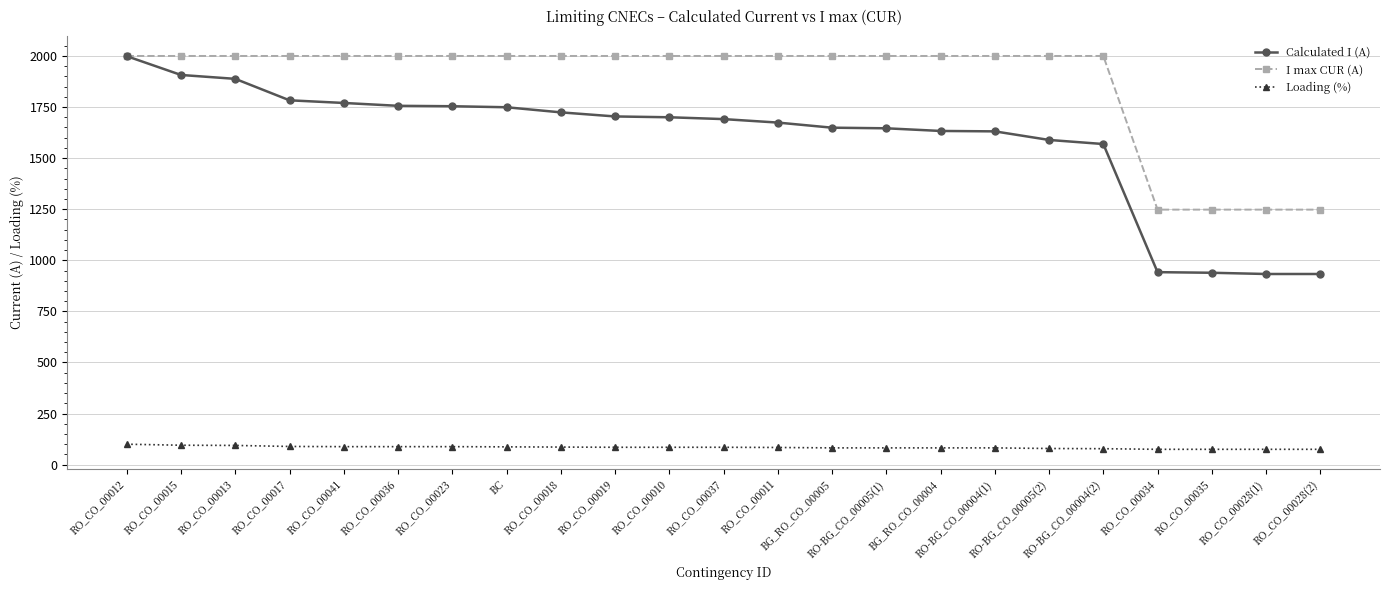

Does the chart display data point markers on the line(s)?

Yes